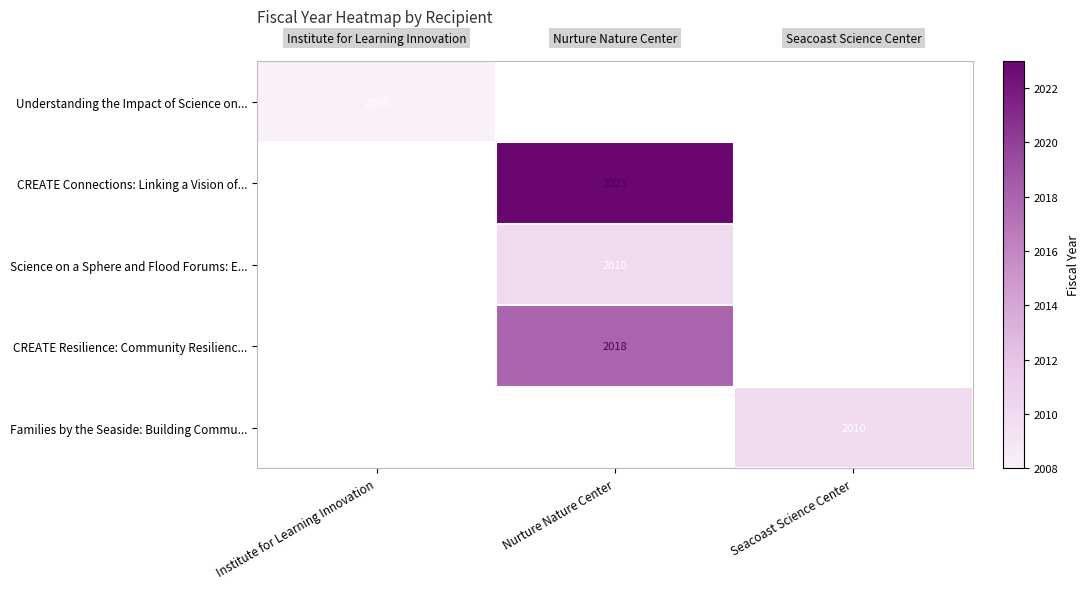

Between Institute for Learning Innovation and Seacoast Science Center, which is larger?

Seacoast Science Center